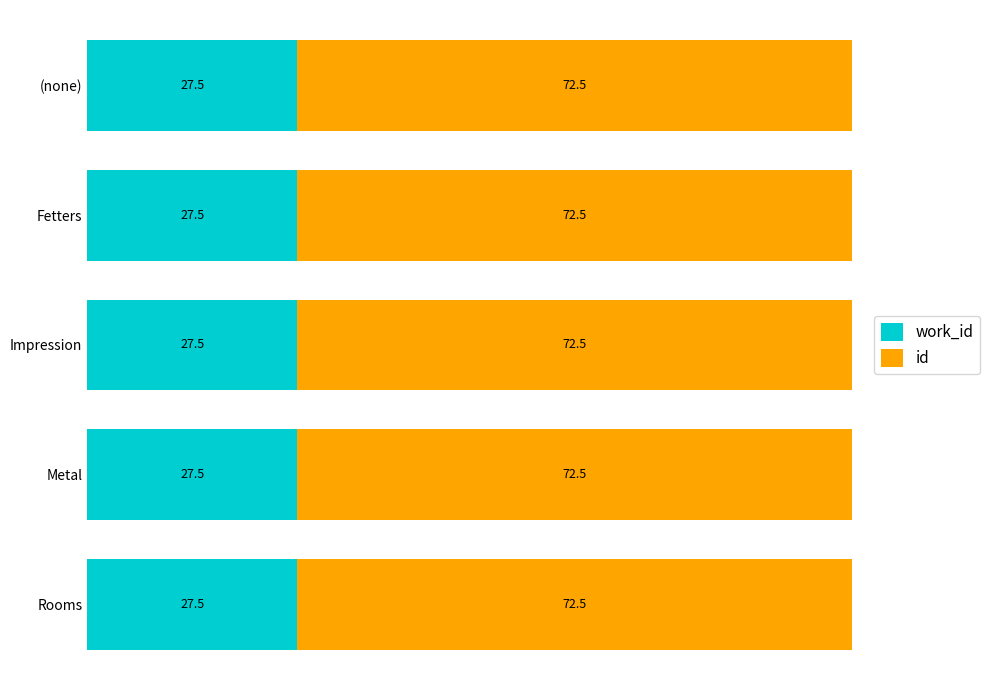

What is the total value across all series at (none)?

100.0